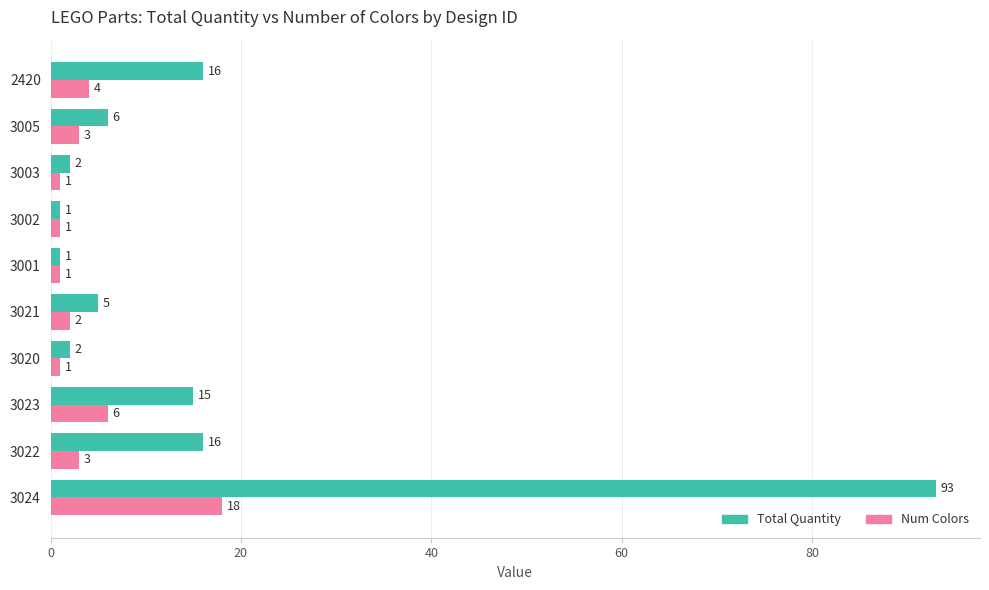

What is the average value of the Num Colors series?

4